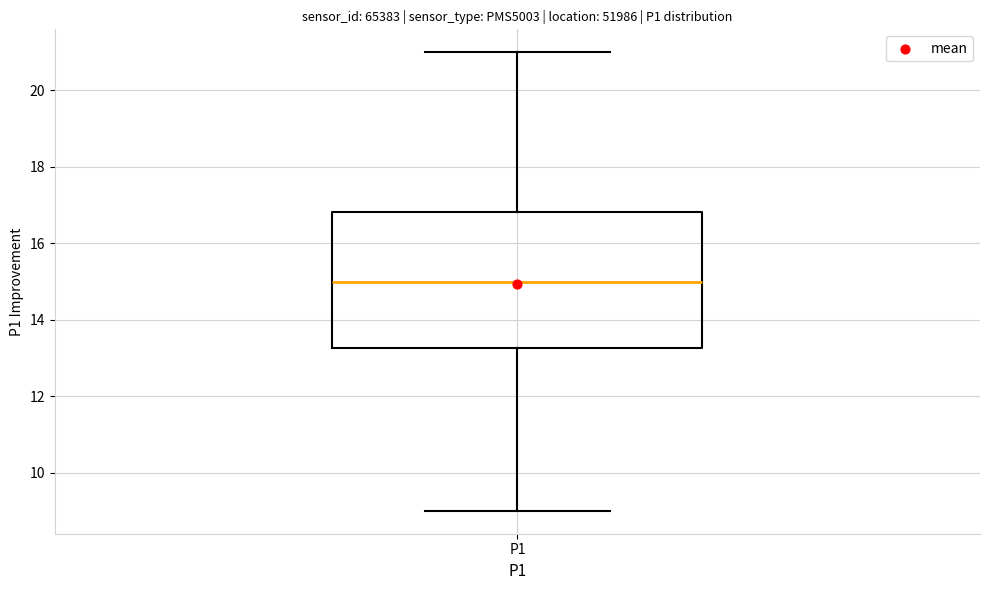

Where does the median line of the box for P1 sit on the y-axis? The values are not printed on the chart, so give them approximately, as read against the axis.

15.0